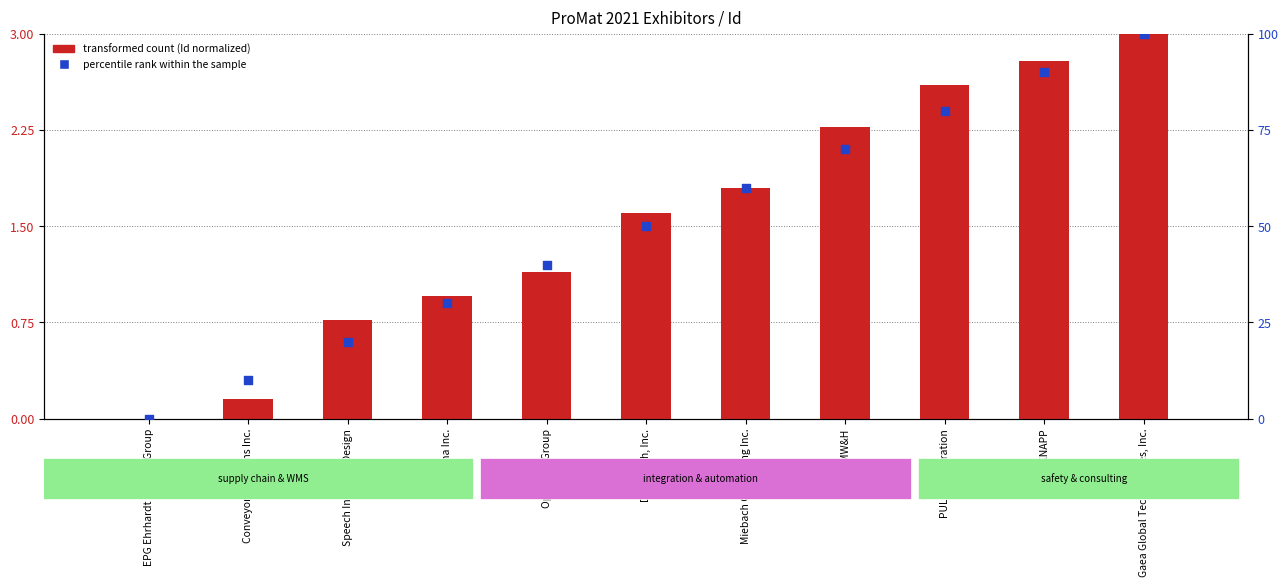

At how many categories does at least one series exceed 68?

4